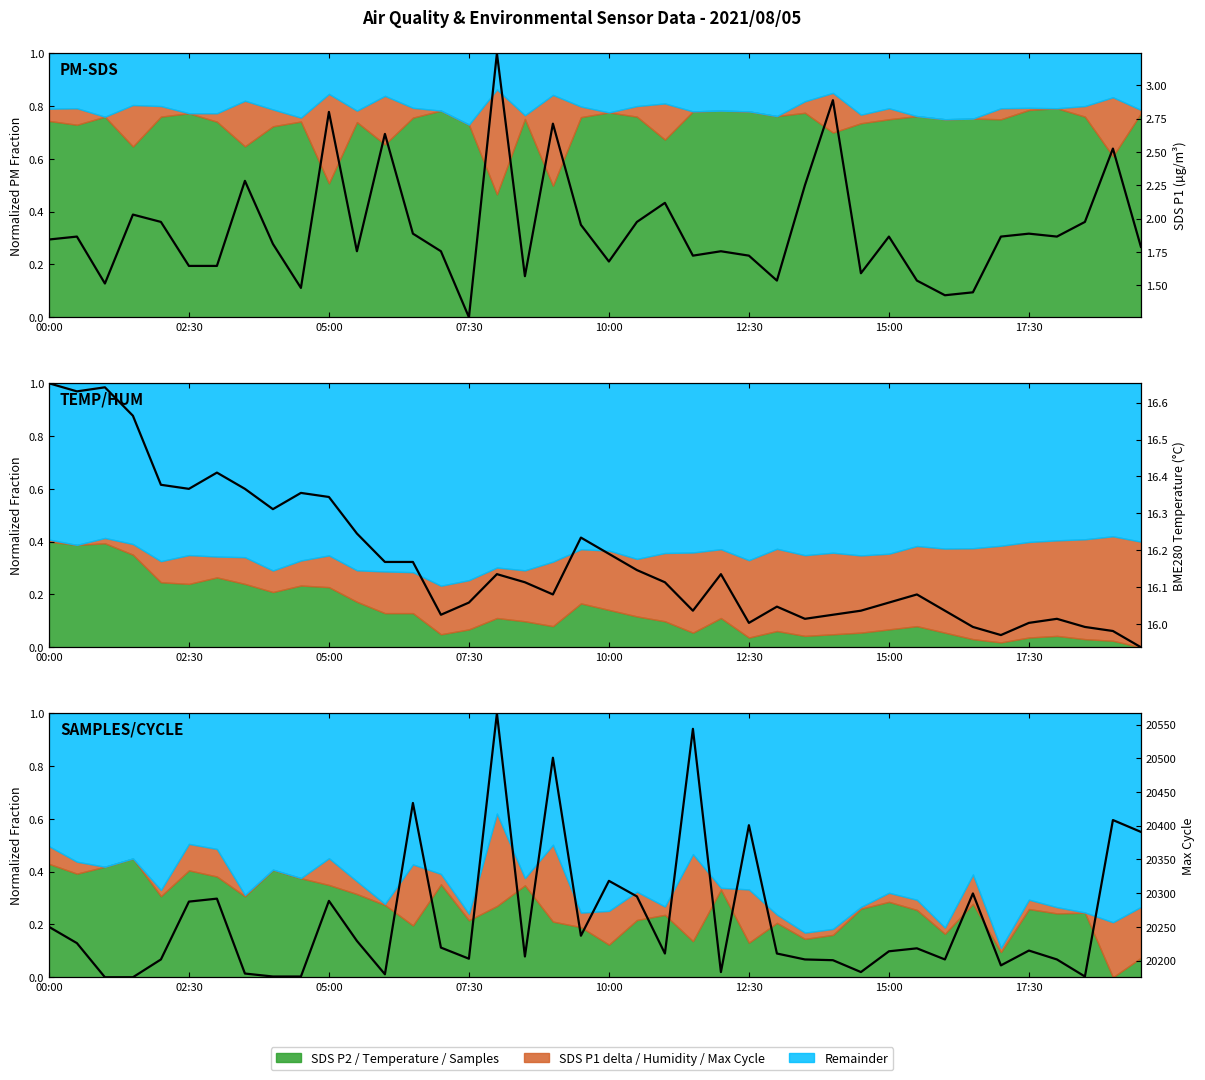

At how many categories does at least one series exceed 0?

40